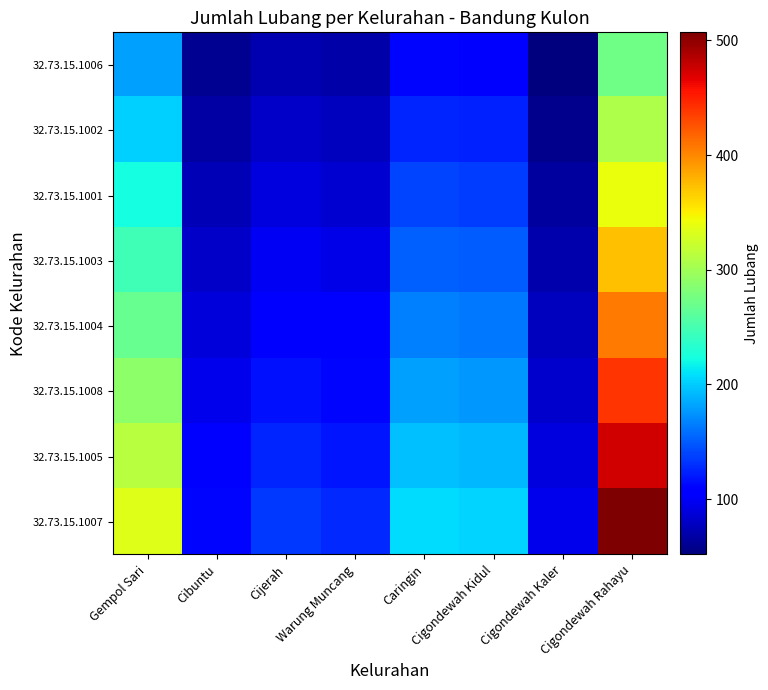

List the series in order of their peak value, highest first.

32.73.15.1007, 32.73.15.1005, 32.73.15.1008, 32.73.15.1004, 32.73.15.1003, 32.73.15.1001, 32.73.15.1002, 32.73.15.1006